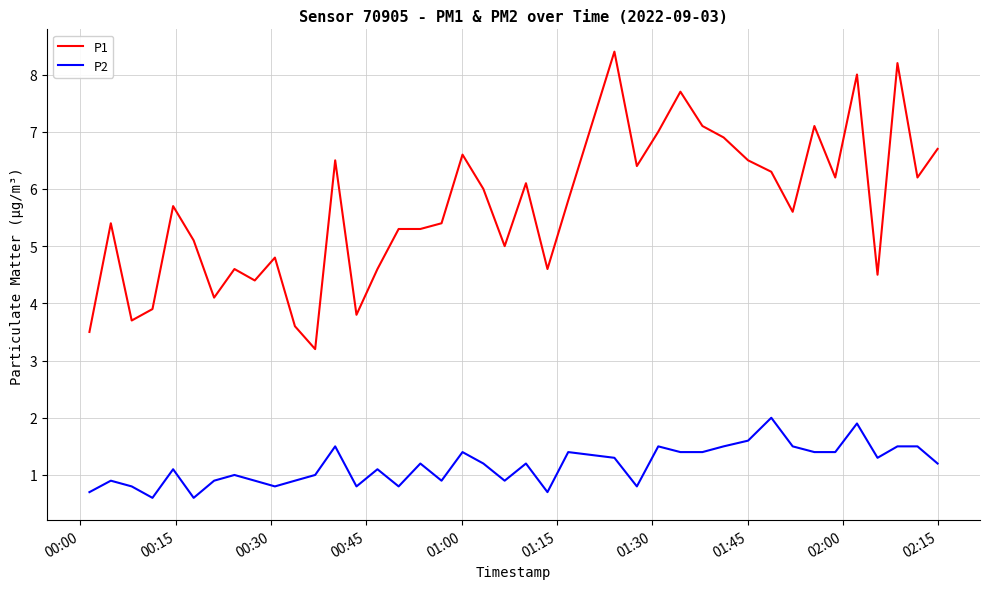

Which series has the widest spread of values?

P1